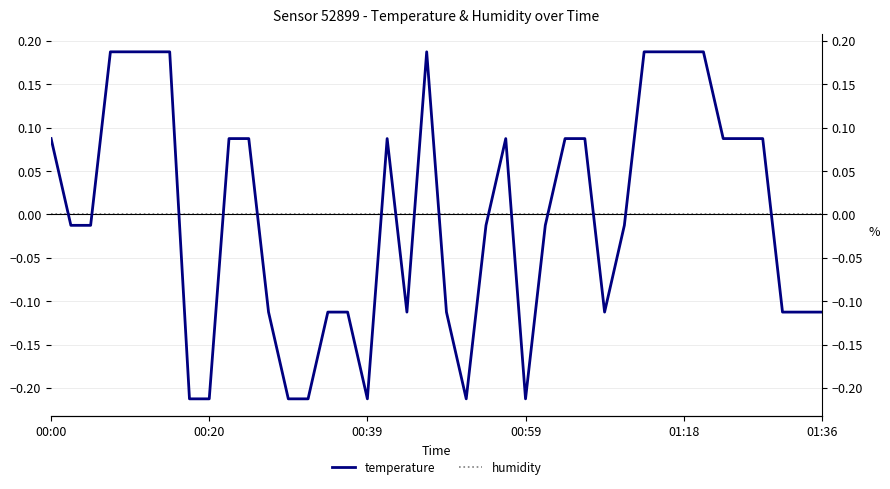

What is the difference between the highest and lowest values at 33?

0.2